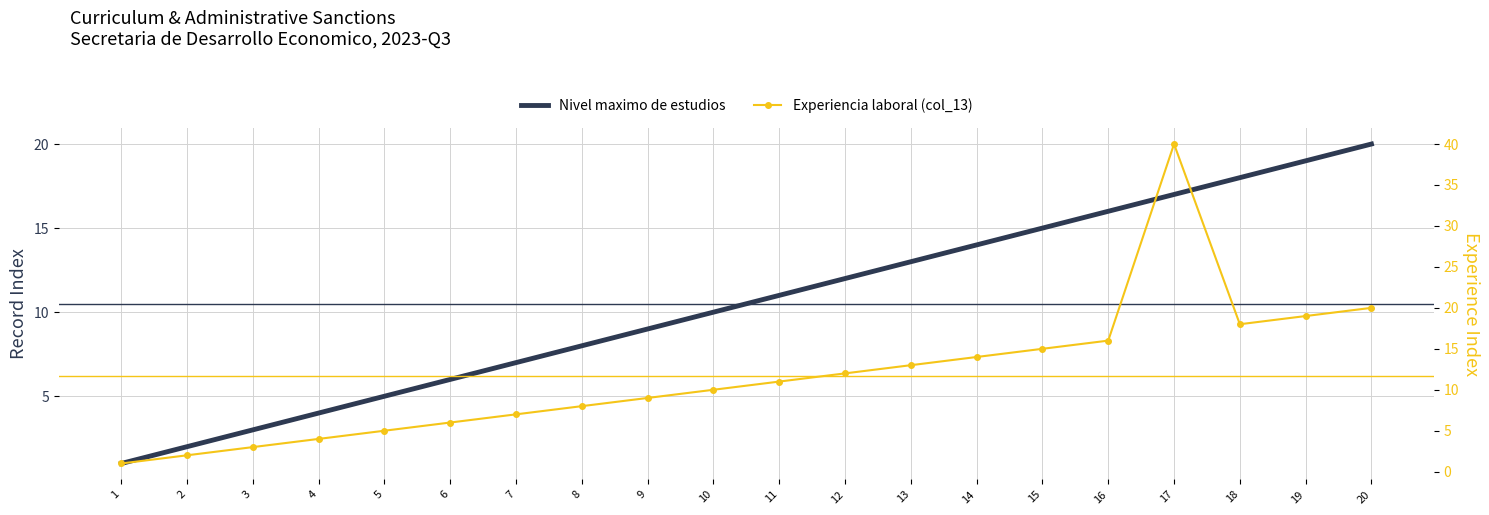

Reading right to left, list all the values displayed in this chart.

Nivel maximo de estudios: 20=20	19=19	18=18	17=17	16=16	15=15	14=14	13=13	12=12	11=11	10=10	9=9	8=8	7=7	6=6	5=5	4=4	3=3	2=2	1=1
Experiencia laboral (col_13): 20=20	19=19	18=18	17=40	16=16	15=15	14=14	13=13	12=12	11=11	10=10	9=9	8=8	7=7	6=6	5=5	4=4	3=3	2=2	1=1